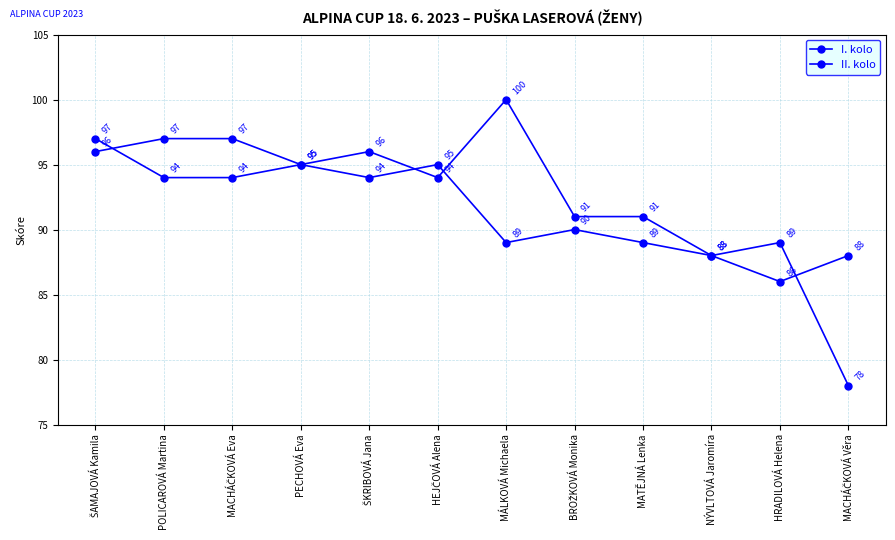

Is the value of II. kolo at HRADILOVÁ Helena greater than the value of I. kolo at MACHÁČKOVÁ Eva?

No